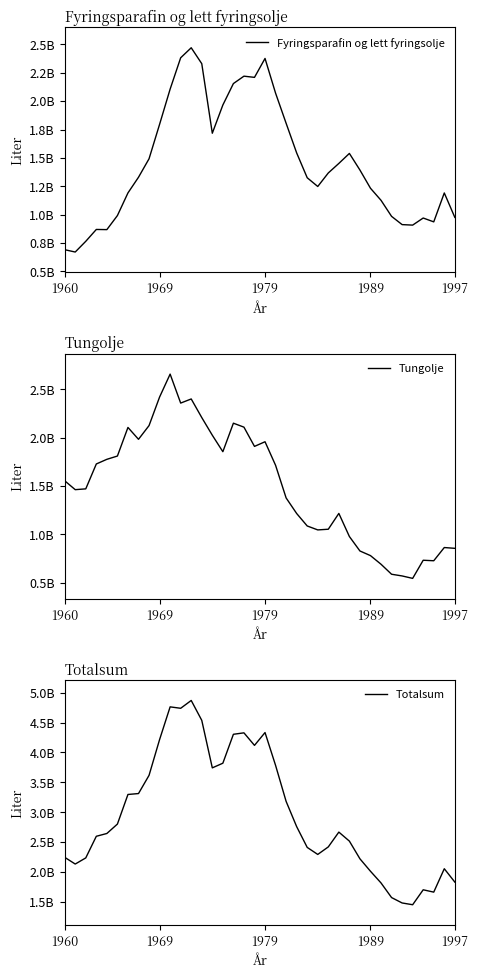

In Tungolje, how many points are lower than both neighbors (excluding endpoints)?

8